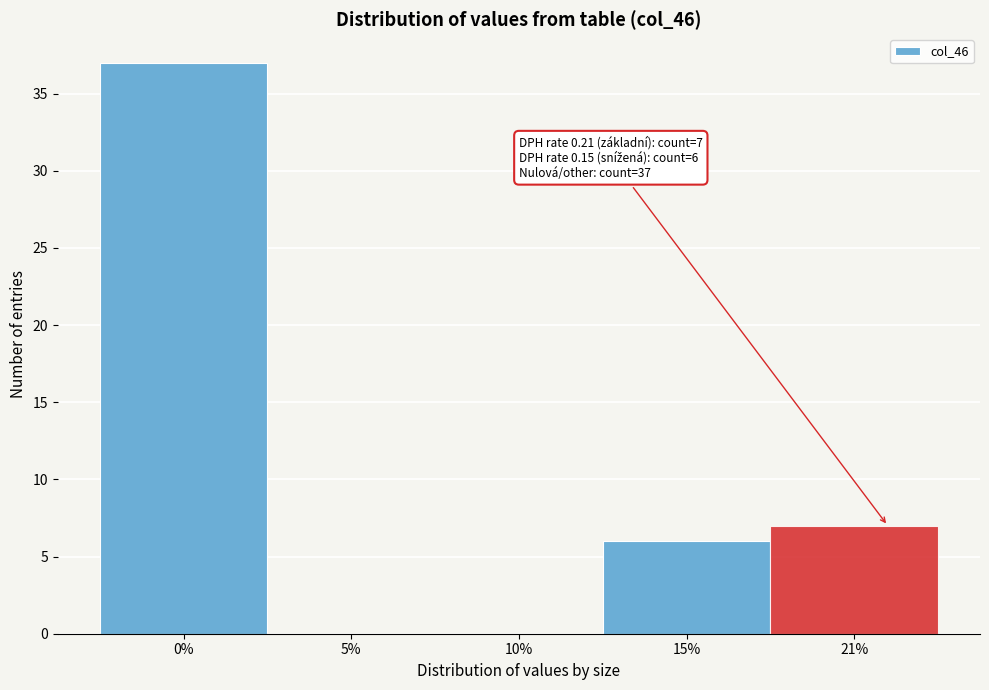

Reading left to right, transcribe all the data shown in this chart.

0%=37	5%=0	10%=0	15%=6	21%=7